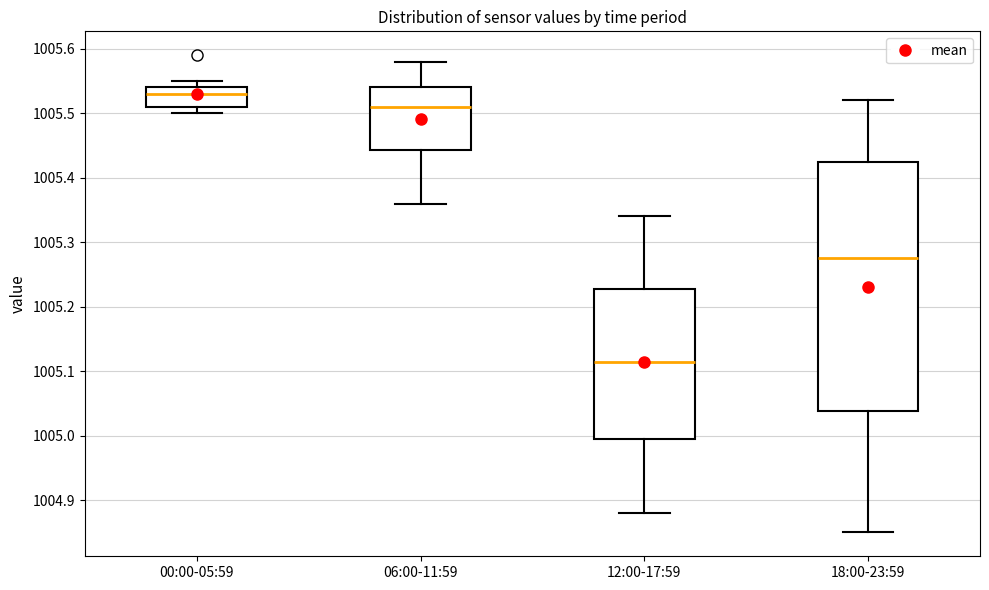

Comparing the boxes themselves (not the whiskers), which one is the tallest?

18:00-23:59